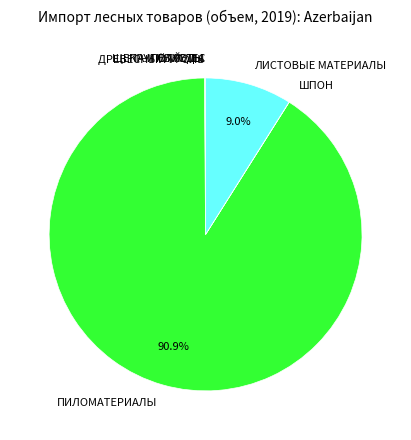

What portion of the pie excludes ЛИСТОВЫЕ МАТЕРИАЛЫ?

91.0%